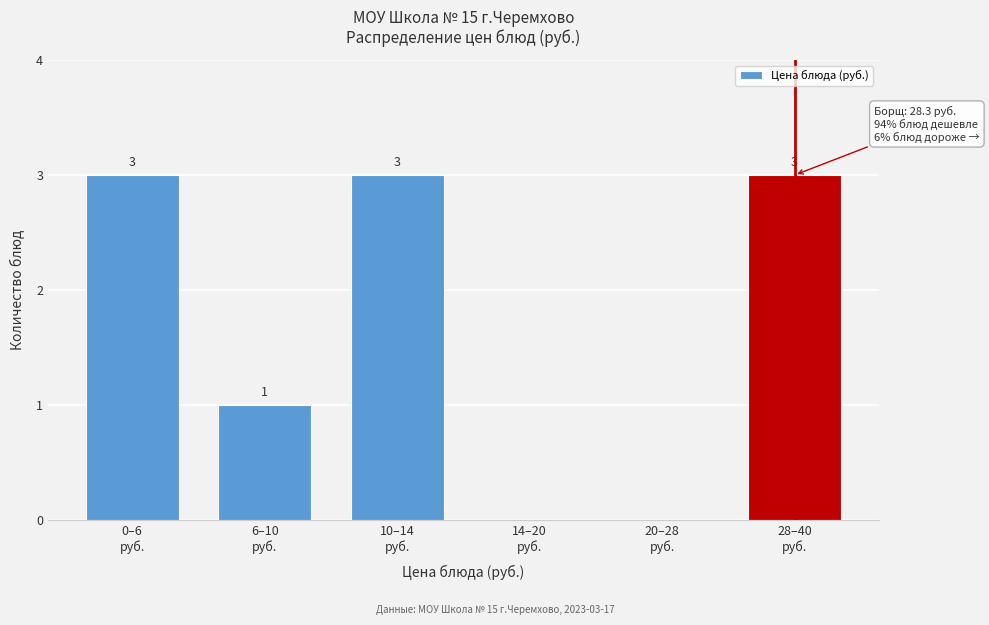

What is the sum of all values?

10